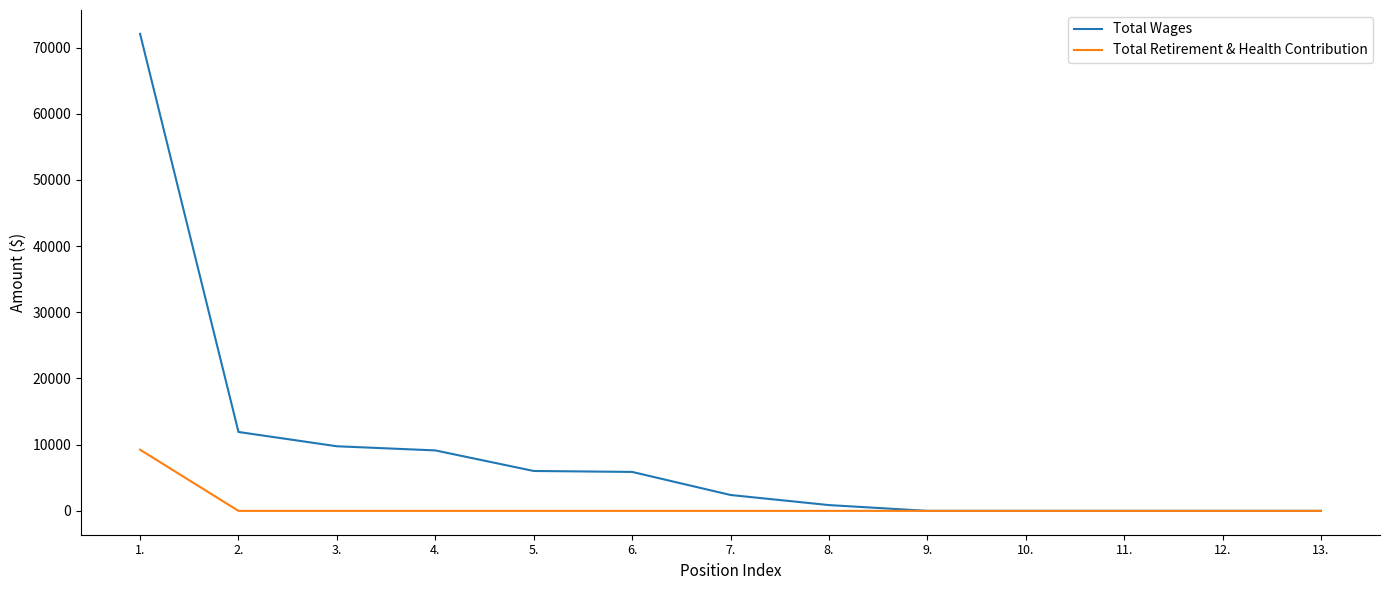

What is the maximum value for Total Wages?

72069